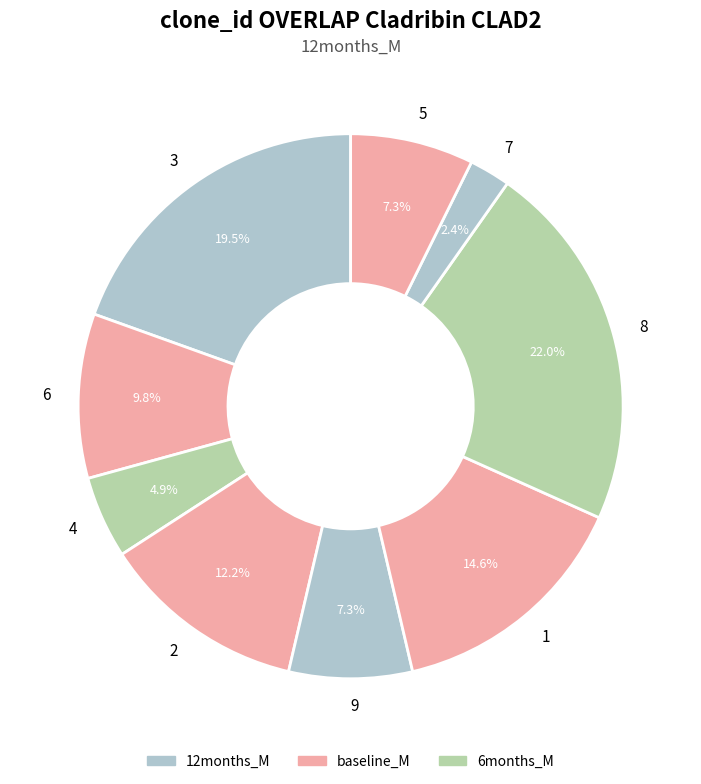

True or false: 9 accounts for 7% of the total.

True